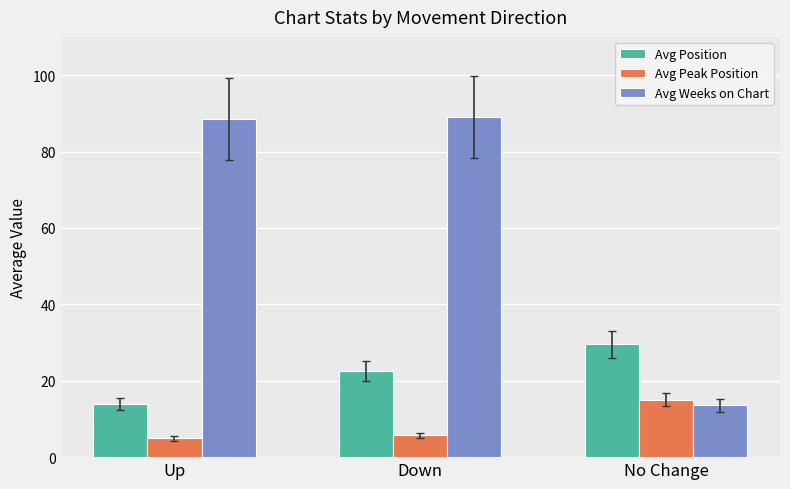

Reading left to right, list all the values displayed in this chart.

Avg Position: Up=13.9	Down=22.6	No Change=29.5
Avg Peak Position: Up=4.9	Down=5.7	No Change=15.1
Avg Weeks on Chart: Up=88.5	Down=89.0	No Change=13.5